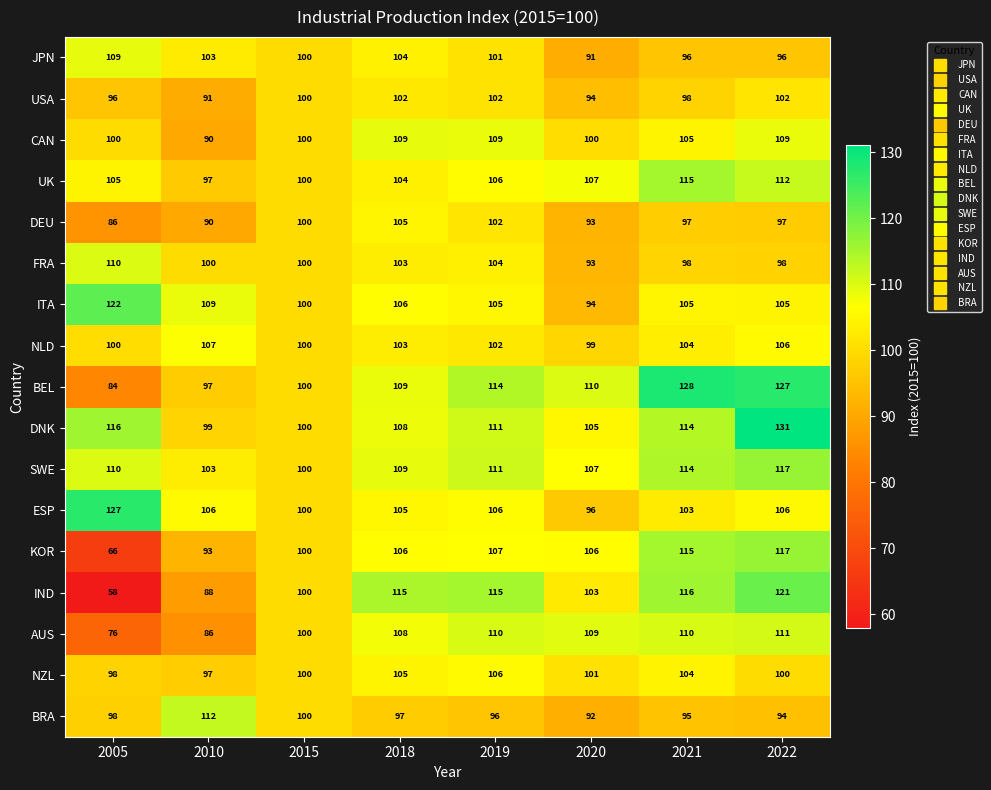

What is the average value of the ITA series?

106